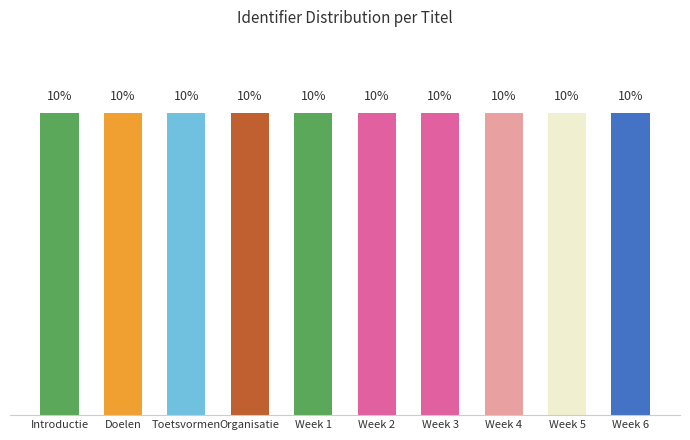

What is the label of the 4th bar from the left?

Organisatie